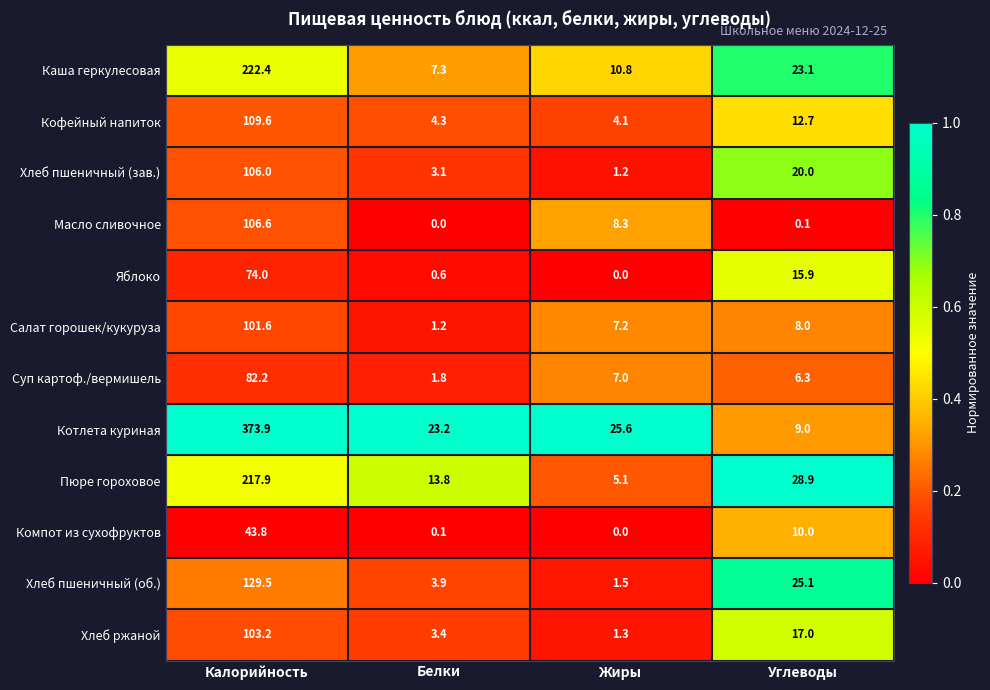

What is the total value across all series at Углеводы?

176.1